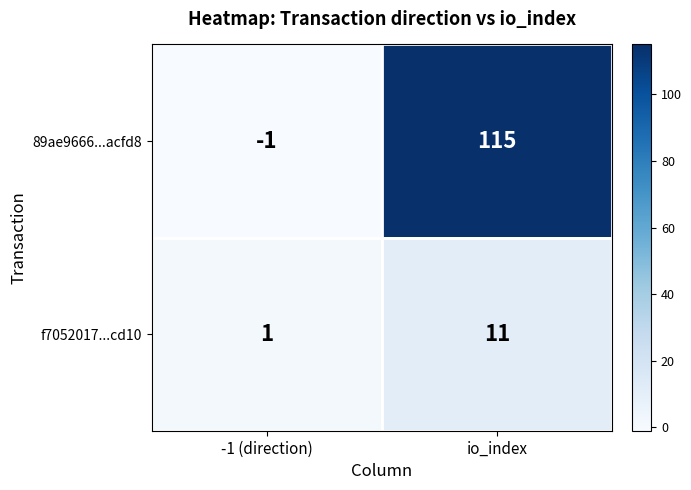

Reading left to right, transcribe all the data shown in this chart.

89ae9666...acfd8: -1	115
f7052017...cd10: 1	11